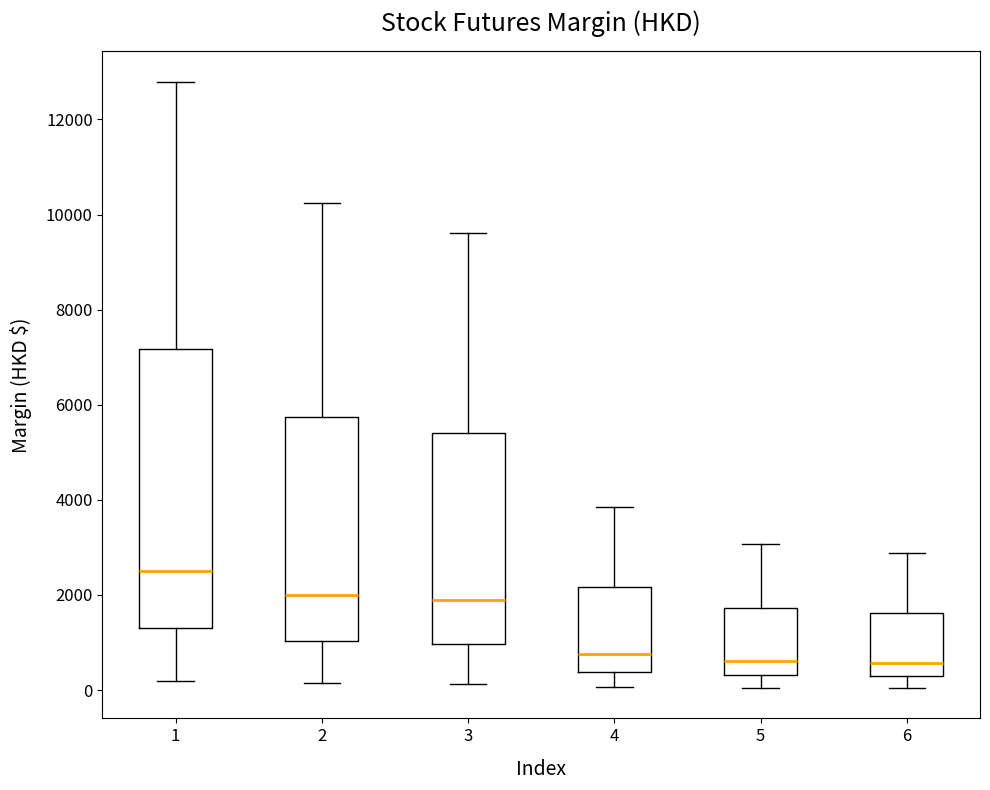

Reading left to right, transcribe this box plot: for each box, give where its median line is, the range the box spans, and where its two whiskers end, as read against the y-axis. The values are not printed on the chart, so give them approximately, as read against the axis.

1: median 2600, box 1200 to 7200, whiskers 200 to 12800
2: median 2000, box 1000 to 5800, whiskers 200 to 10200
3: median 1800, box 1000 to 5400, whiskers 200 to 9600
4: median 800, box 400 to 2200, whiskers 0 to 3800
5: median 600, box 400 to 1800, whiskers 0 to 3000
6: median 600, box 200 to 1600, whiskers 0 to 2800